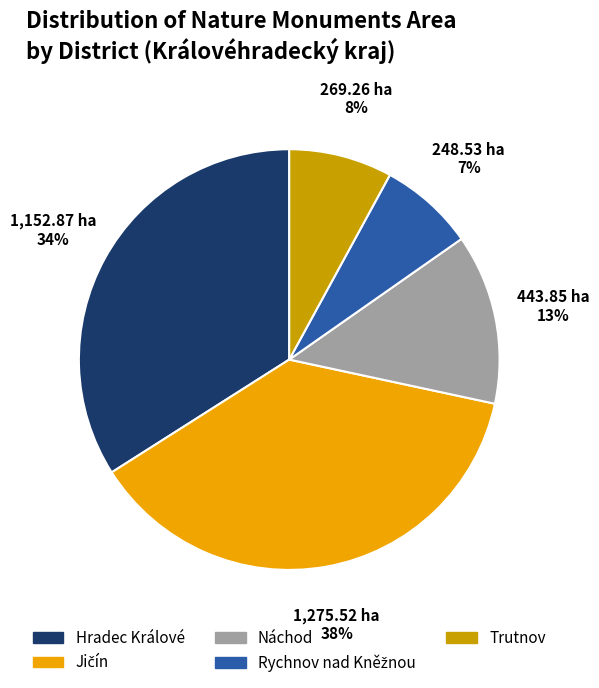

Approximately how many times larger is the value at Trutnov compared to Náchod?

0.6